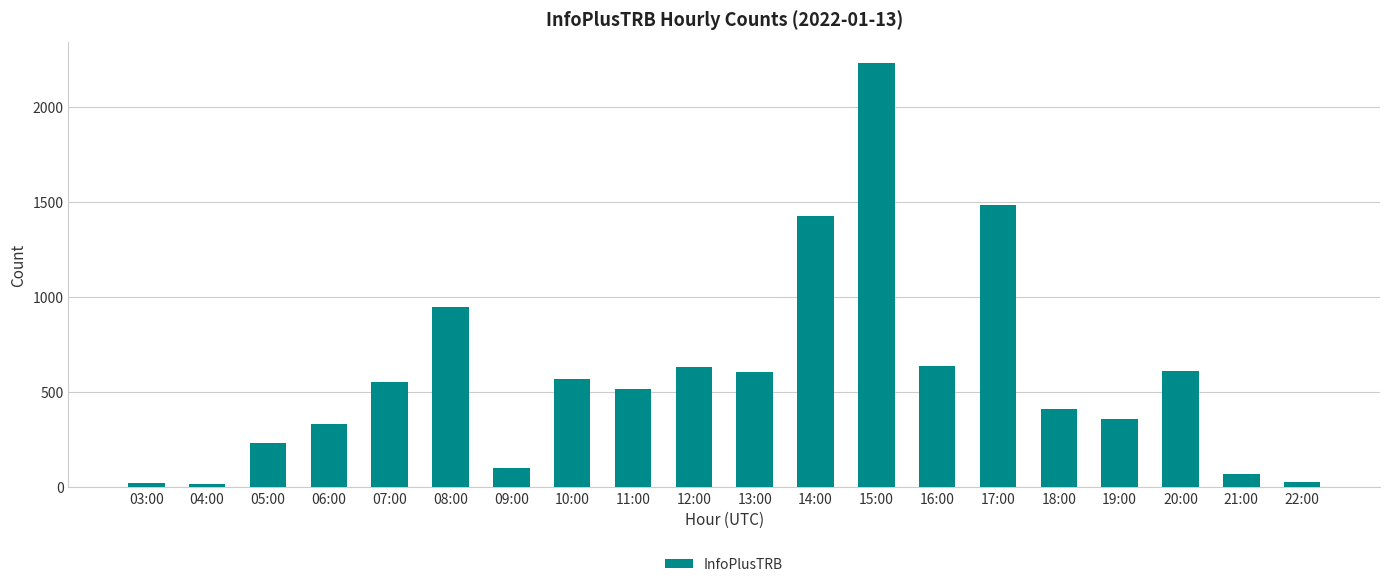

What is the label of the 9th bar from the right?

14:00